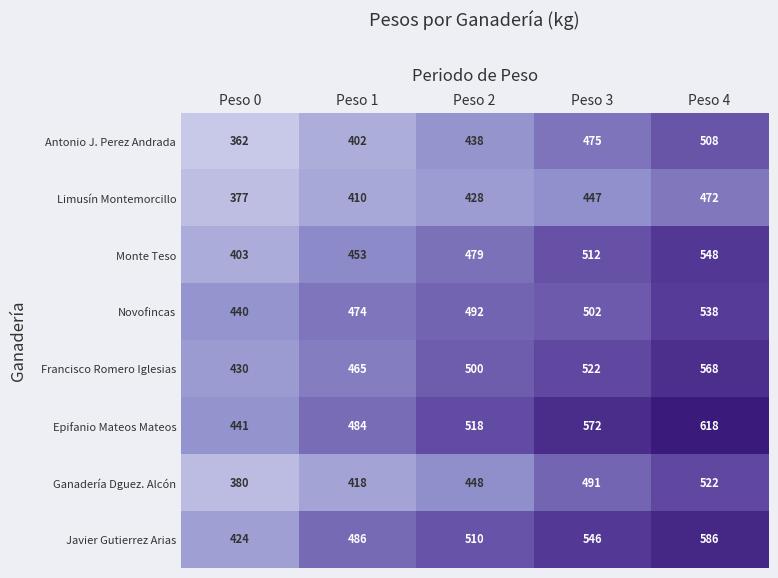

What is the approximate value of Monte Teso at Peso 3?

512